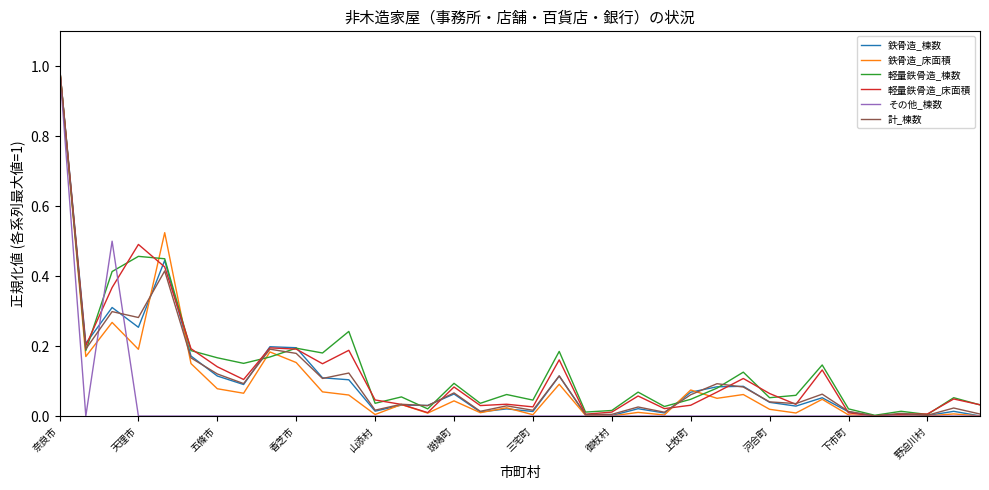

In 計_棟数, how many points are higher than both neighbors (excluding endpoints)?

13